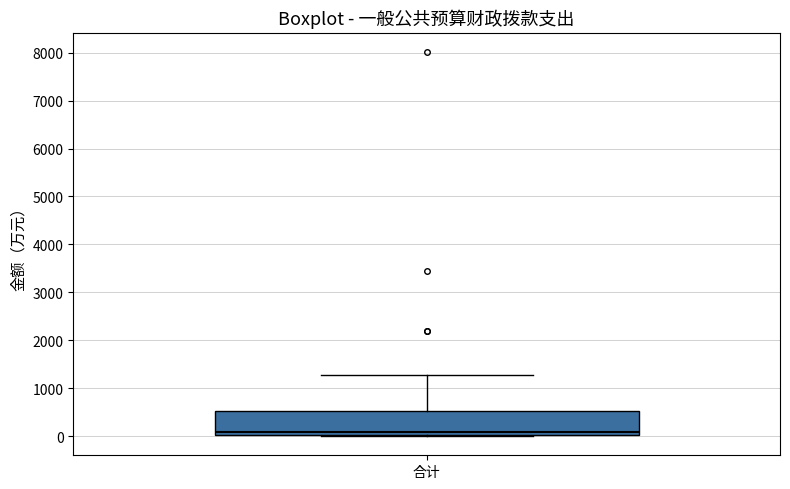

Transcribe this box plot: give where the median line is, the range the box spans, and where the two whiskers end, as read against the y-axis. The values are not printed on the chart, so give them approximately, as read against the axis.

median 100, box 0 to 500, whiskers 0 to 1300